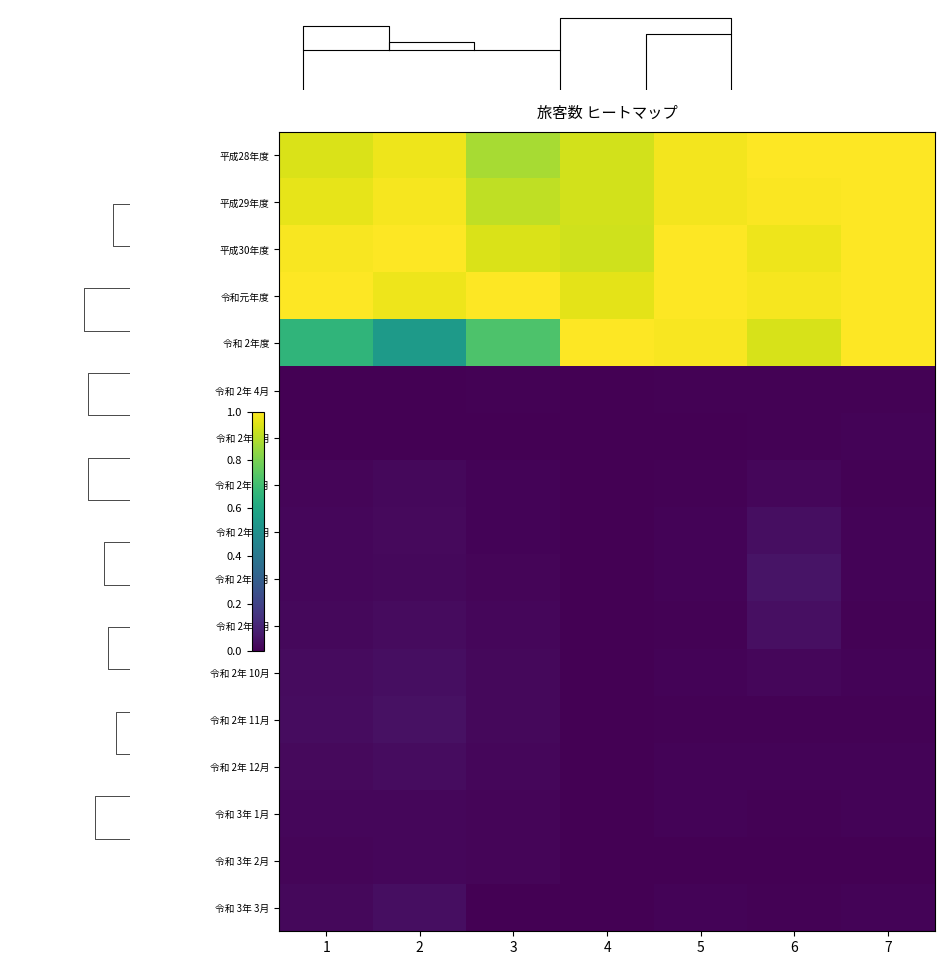

Which series has the widest spread of values?

令和 2年度